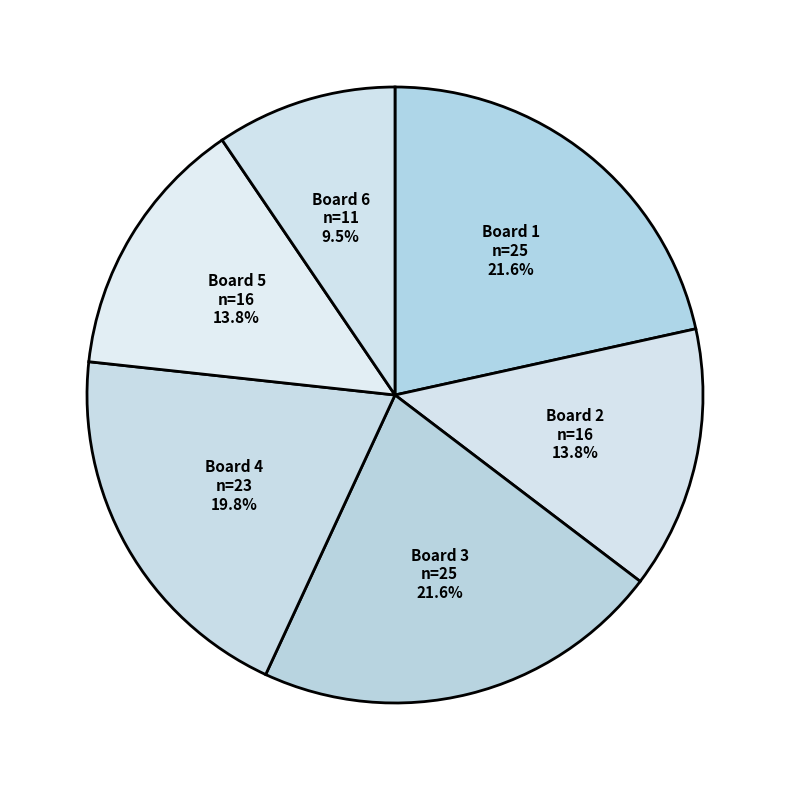

To the nearest percent, what is the average slice percentage?

17%